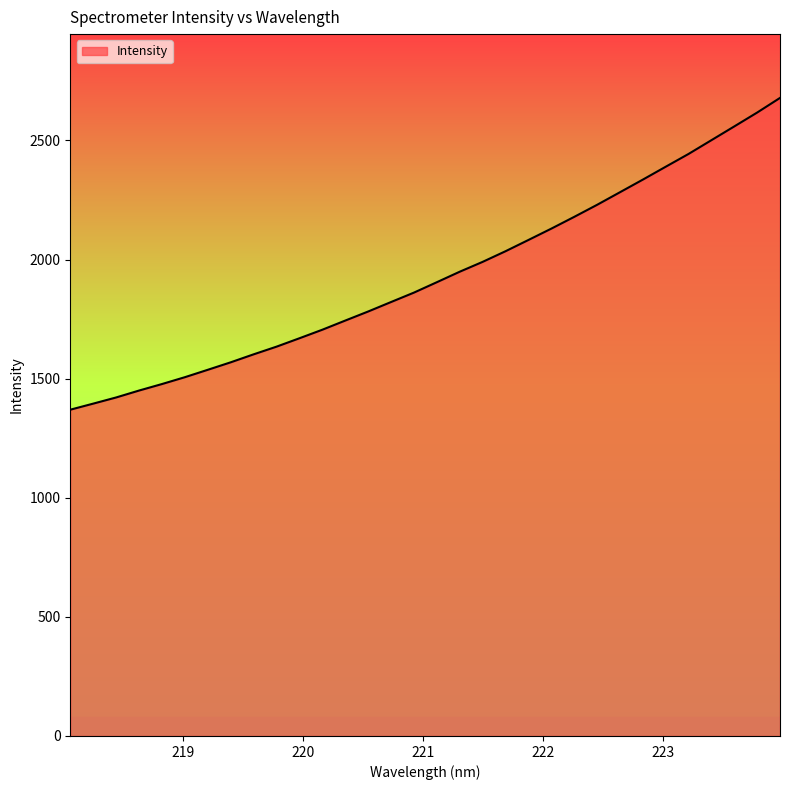

What is the maximum value shown in the chart?

2678.3